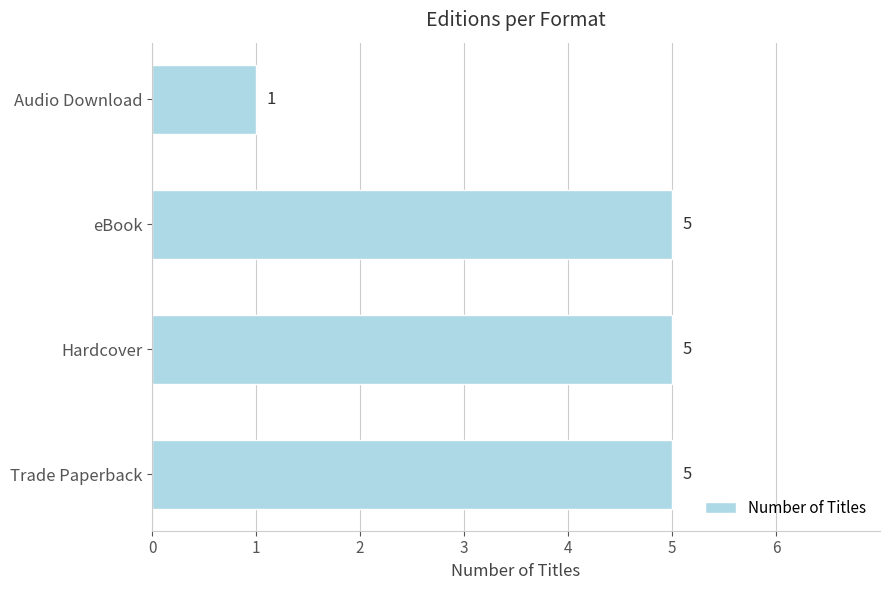

The chart shows a value of 5 at eBook. True or false?

True